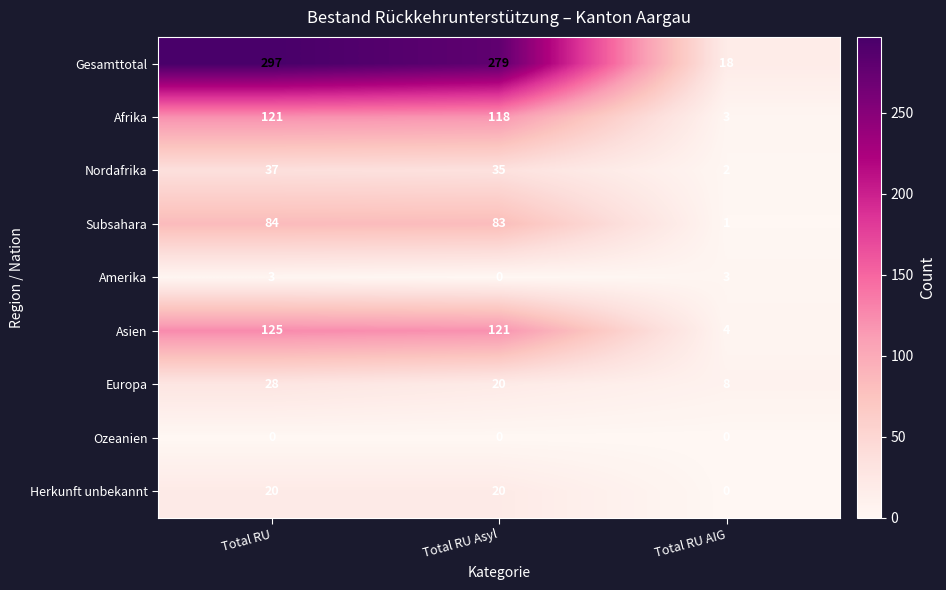

At which label does Afrika first exceed 118?

Total RU